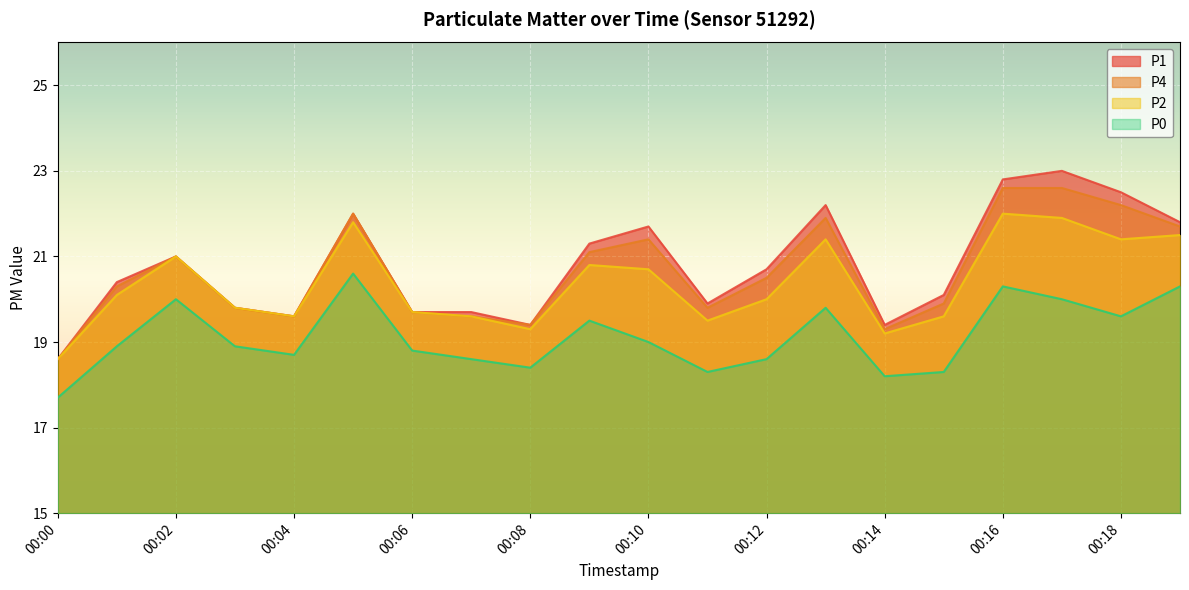

Rank the series by their maximum value, from lowest to highest.

P0, P2, P4, P1